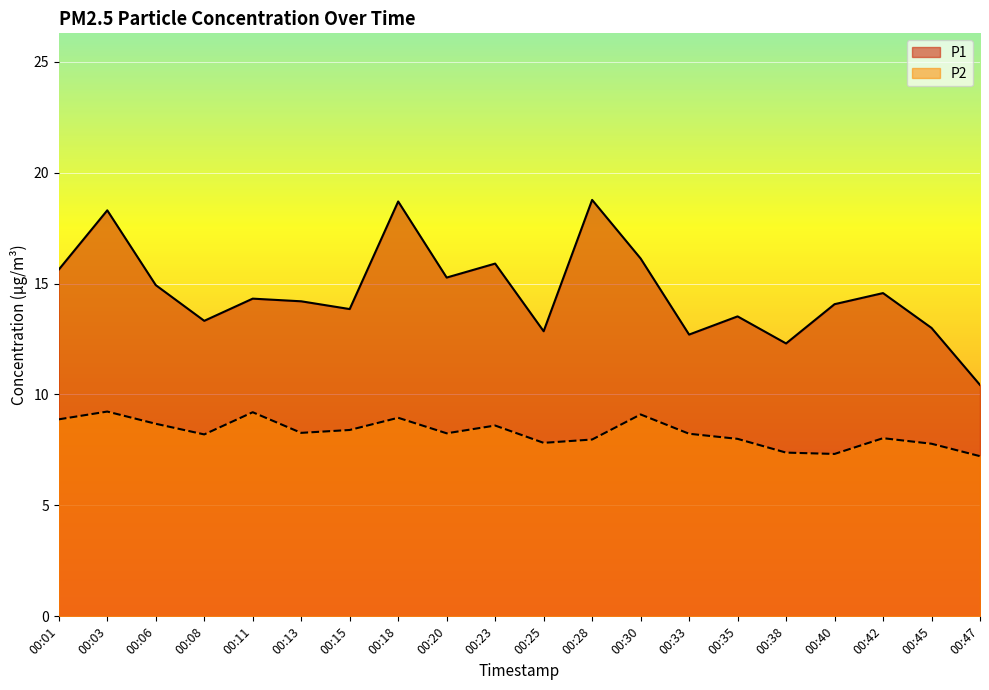

The value of P1 at 00:47 is 10.4. True or false?

True